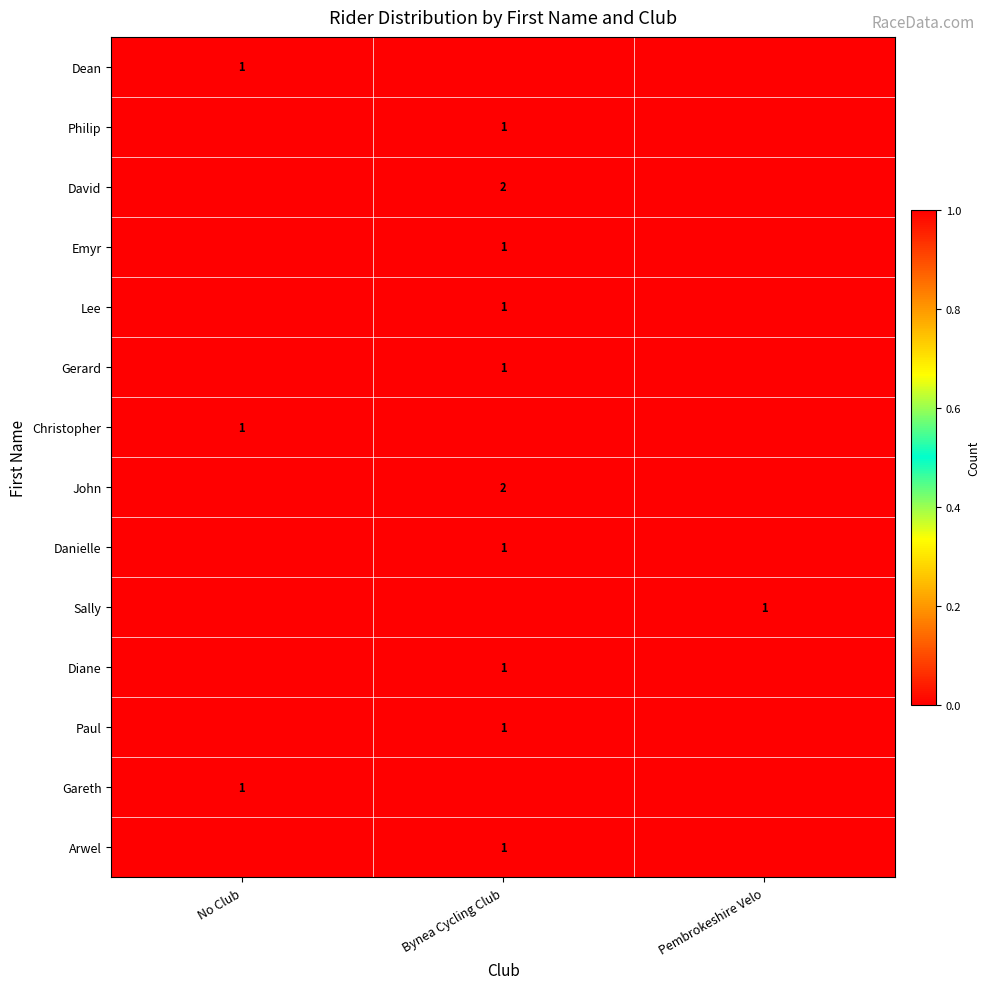

The value of Gerard at Bynea Cycling Club is 2. True or false?

False